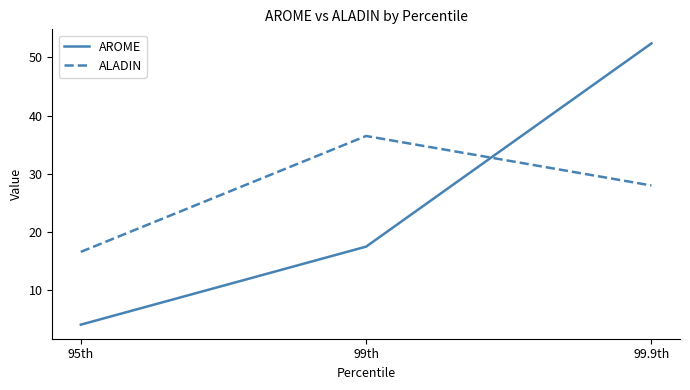

What position from the right is 95th?

3